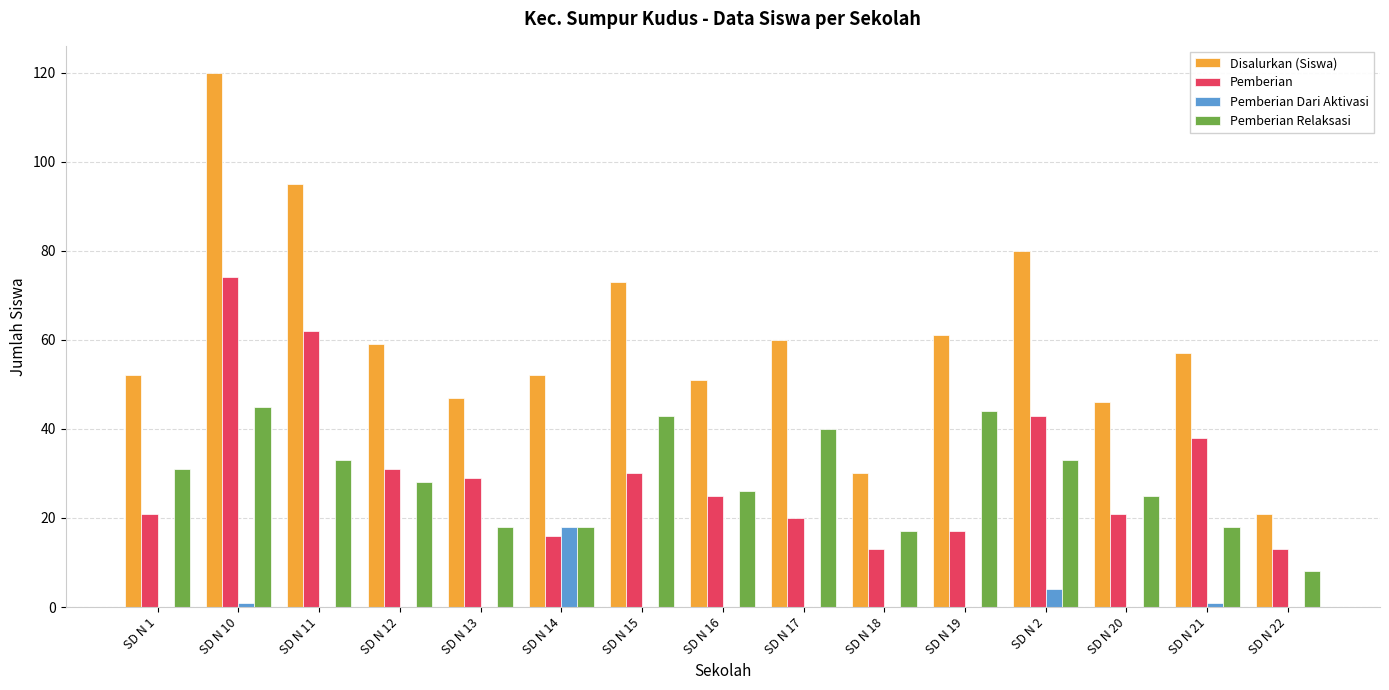

Which series has the largest total across all categories?

Disalurkan (Siswa)